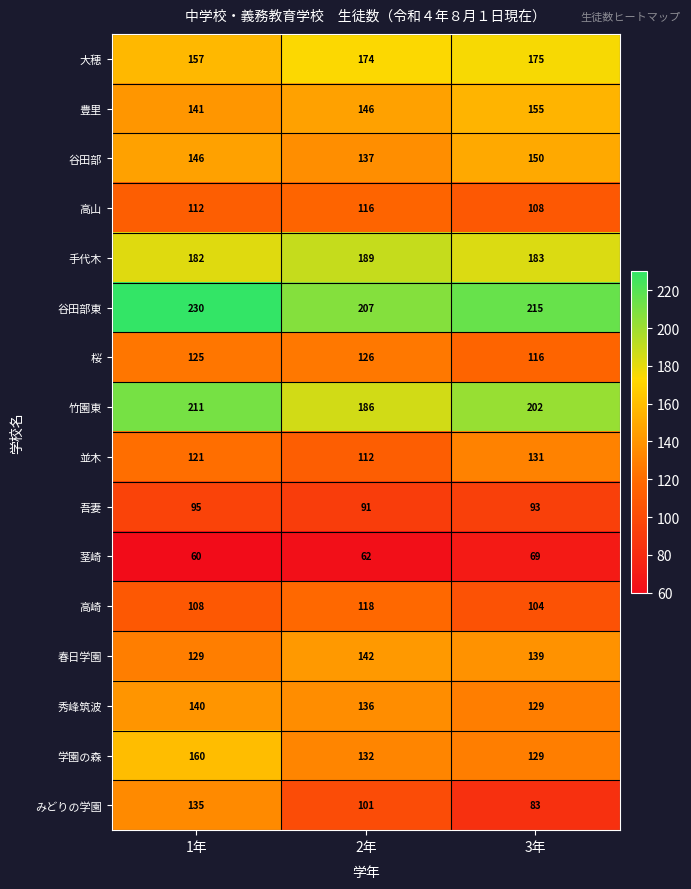

At which category is the sum across all series the highest?

1年